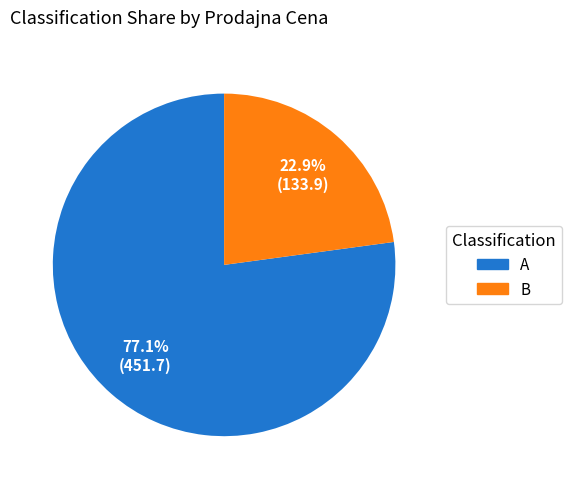

How many segments does this pie chart have?

2